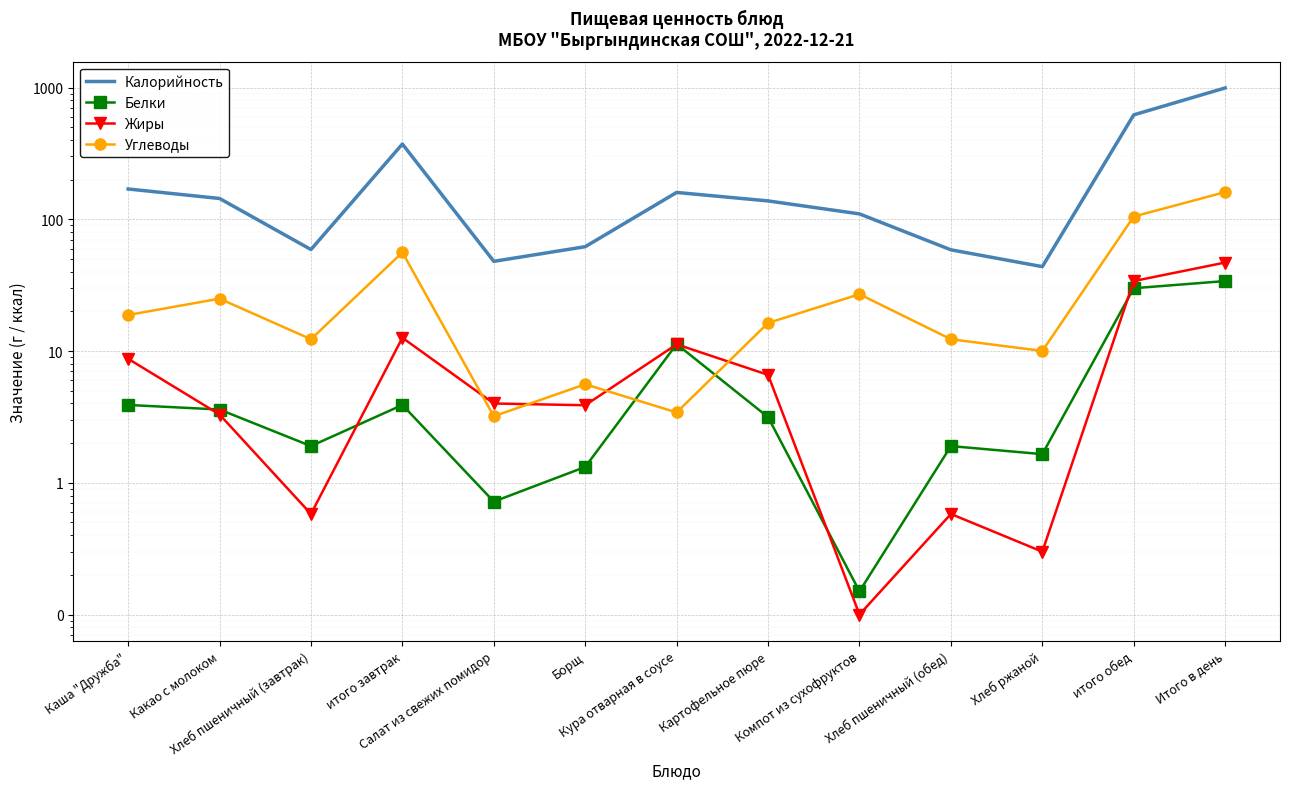

What is the smallest value displayed?

0.1